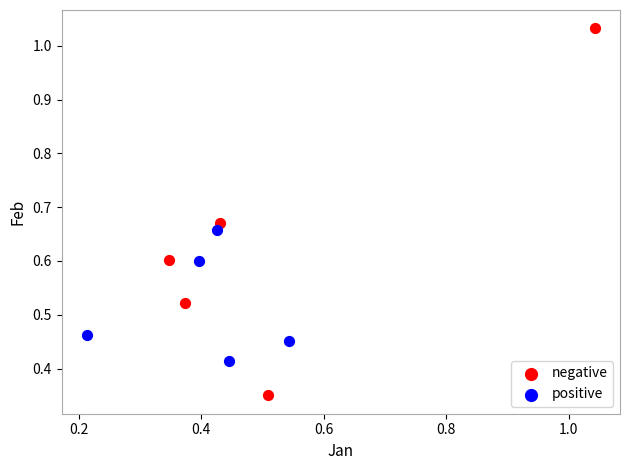

Which series reaches the maximum Y coordinate?

negative